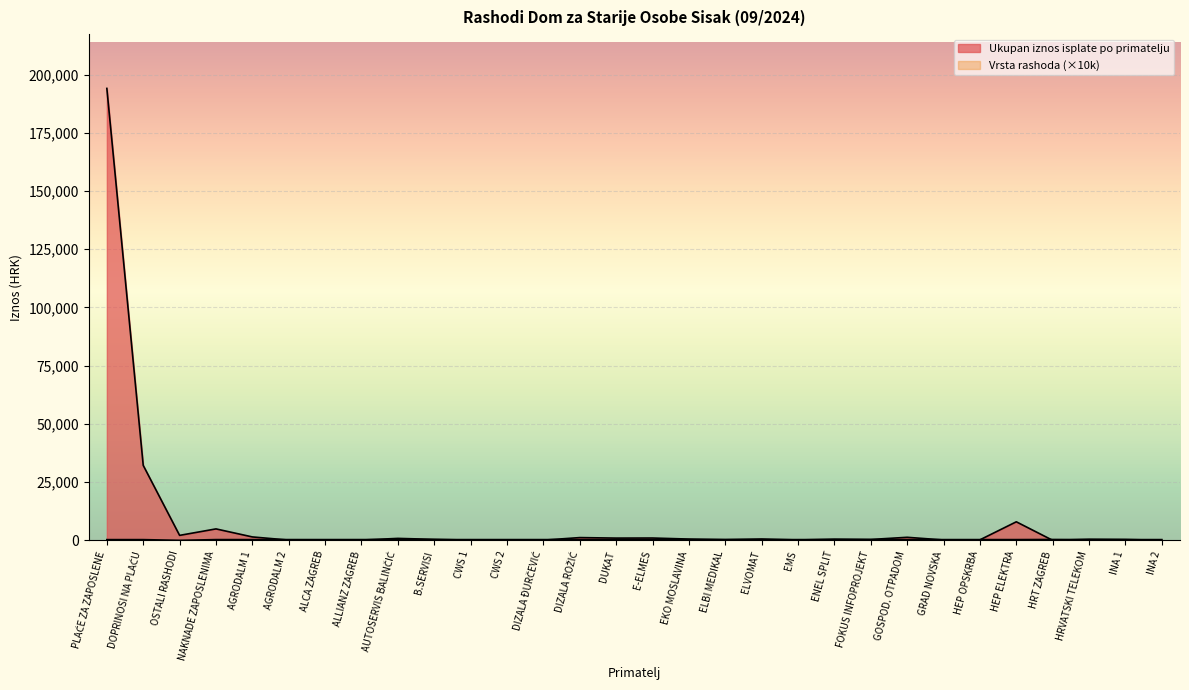

List the series in order of their overall mean, highest first.

Ukupan iznos isplate po primatelju, VRSTA RASHODA